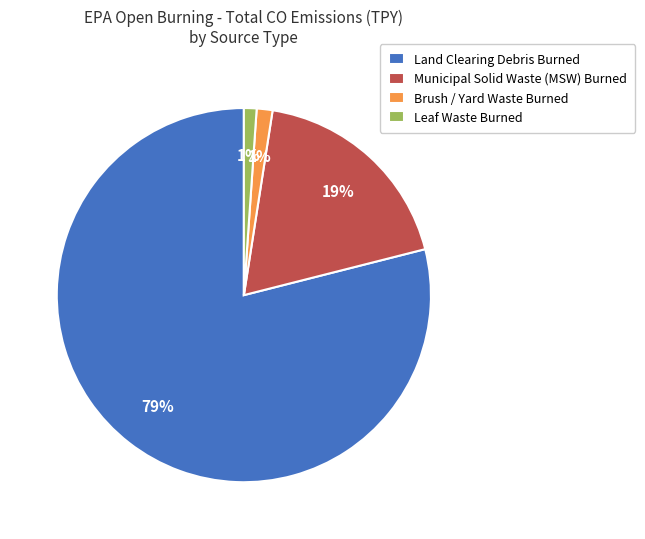

Do Leaf Waste Burned and Land Clearing Debris Burned together represent more than half of the pie?

Yes